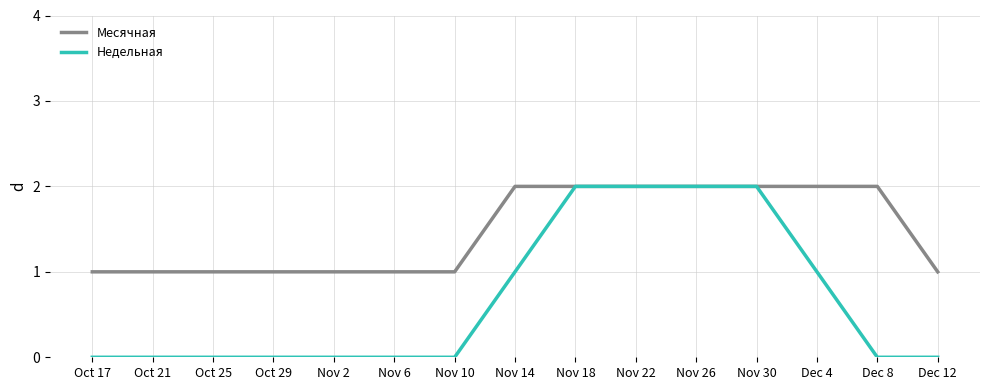

What is the spread (max minus min) of values at Oct 25?

1